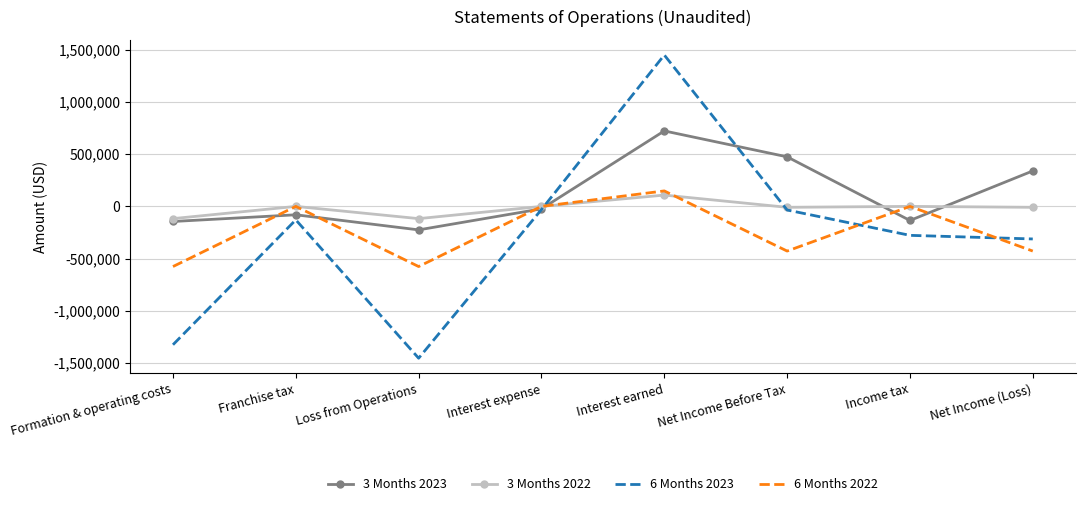

What is the difference between the second highest and second lowest values in the 6 Months 2022 series?

576722